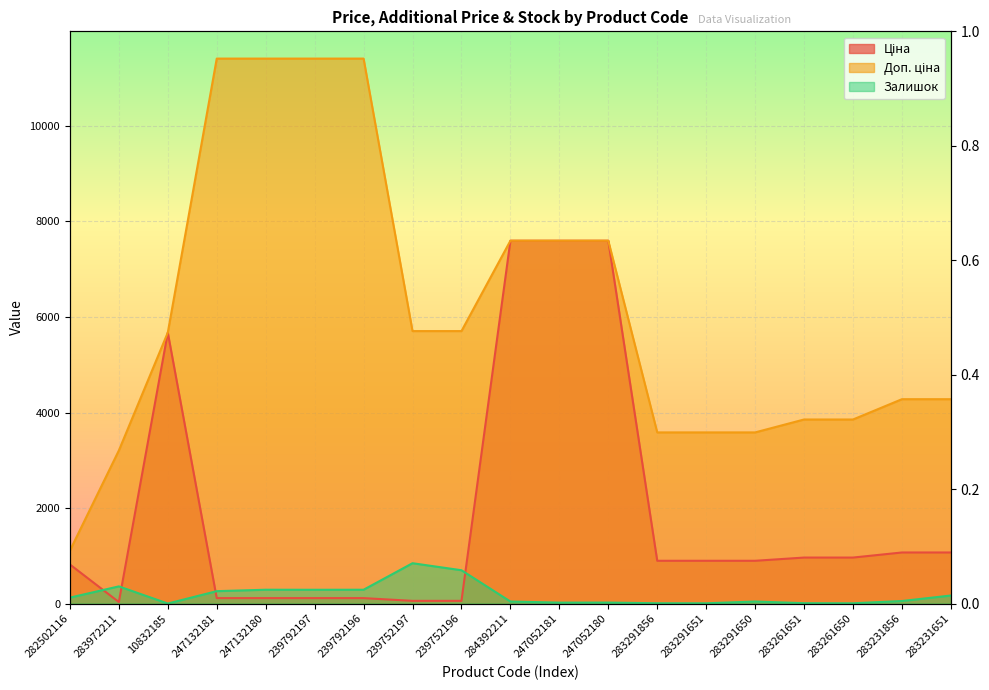

What are all the series names shown in the legend?

Ціна, Доп. ціна, Залишок